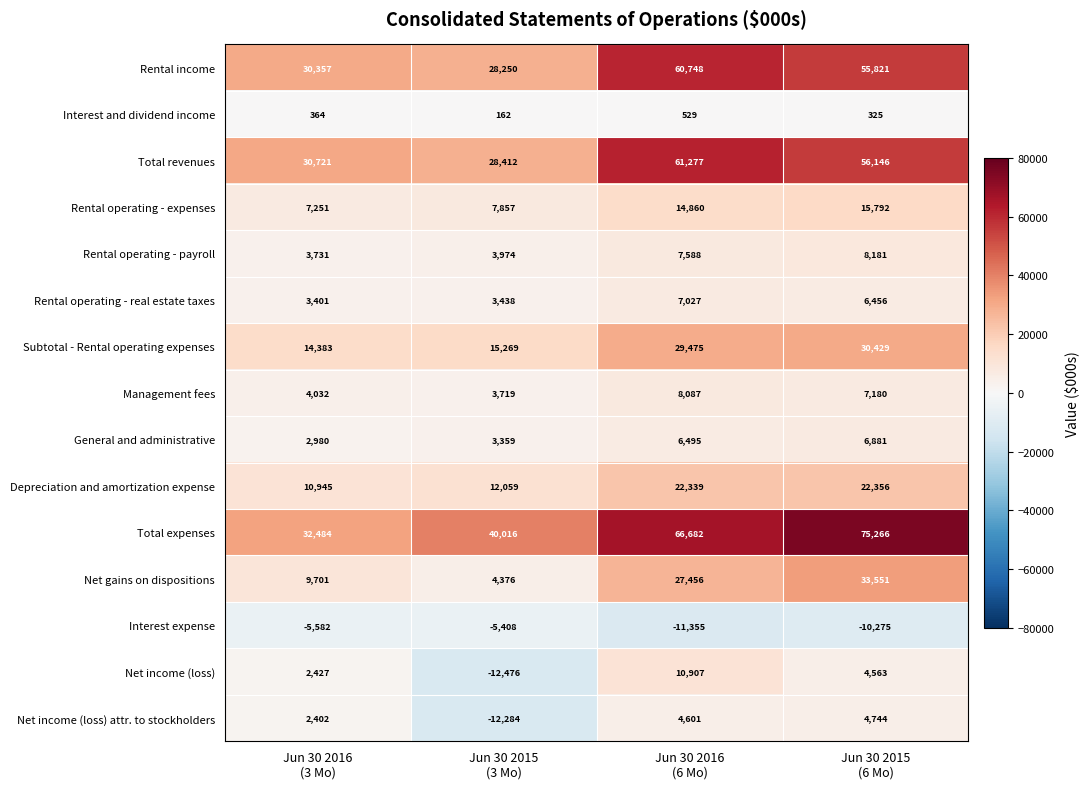

What is the spread (max minus min) of values at Jun 30 2016
(3 Mo)?

38066